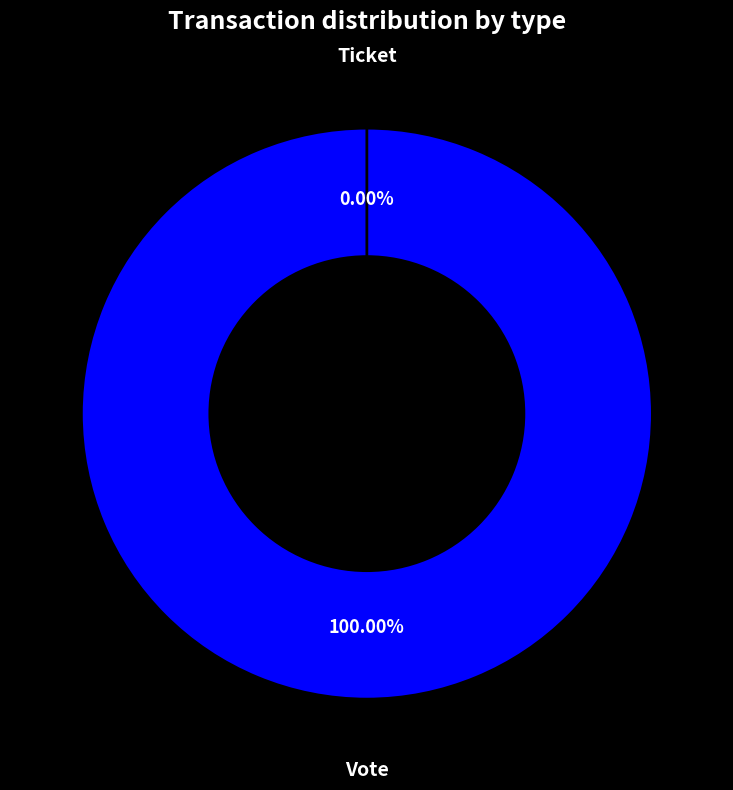

Combined, do Ticket and Vote account for over 50%?

Yes